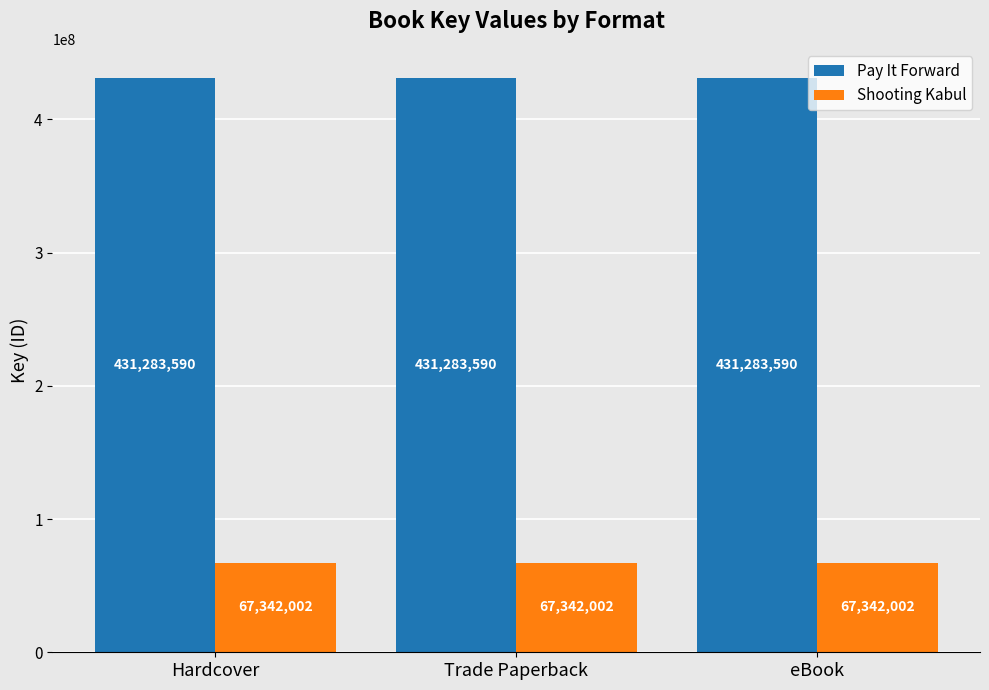

What is the sum of all Pay It Forward values?

1293850770